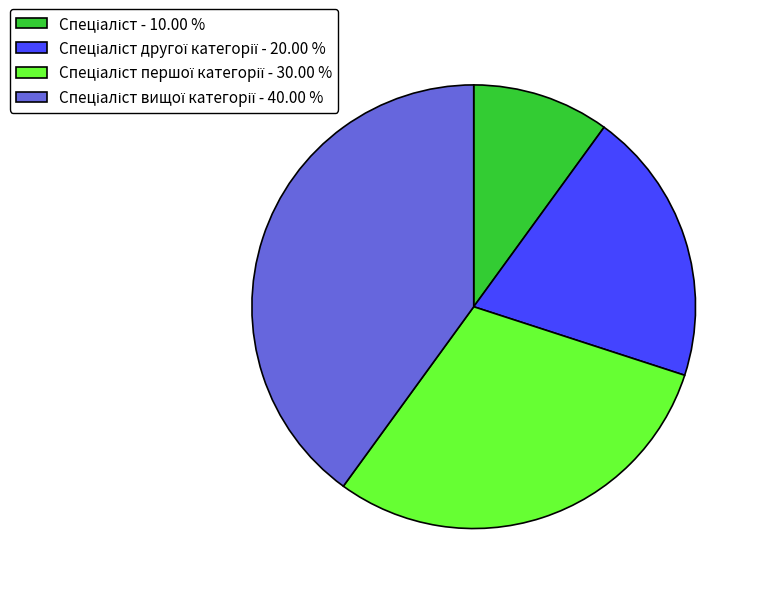

Does any single category account for the majority?

No